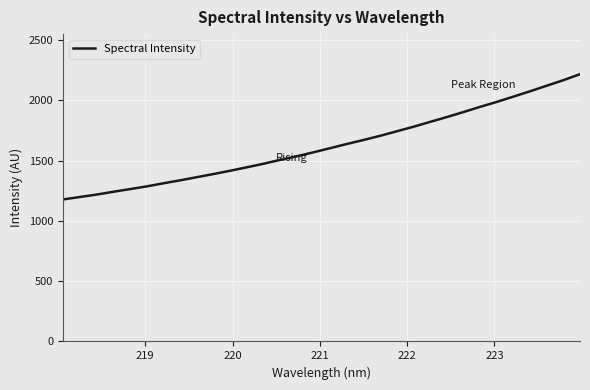

What is the maximum value shown in the chart?

2216.8